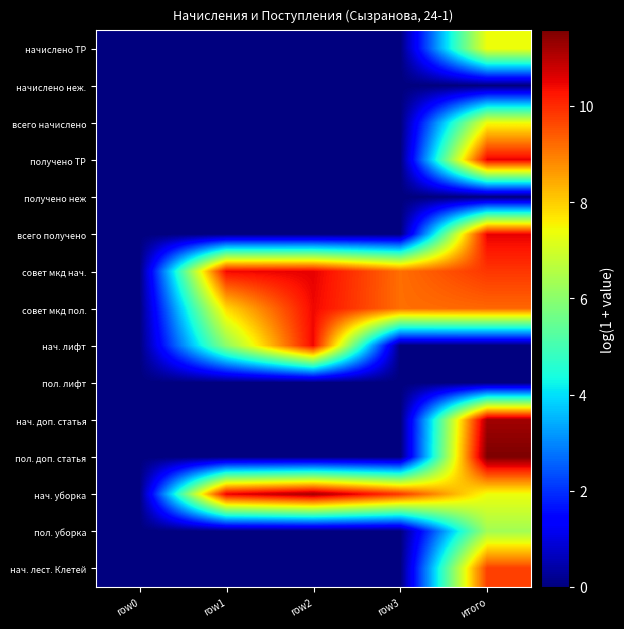

At how many categories does at least one series exceed 3?

4